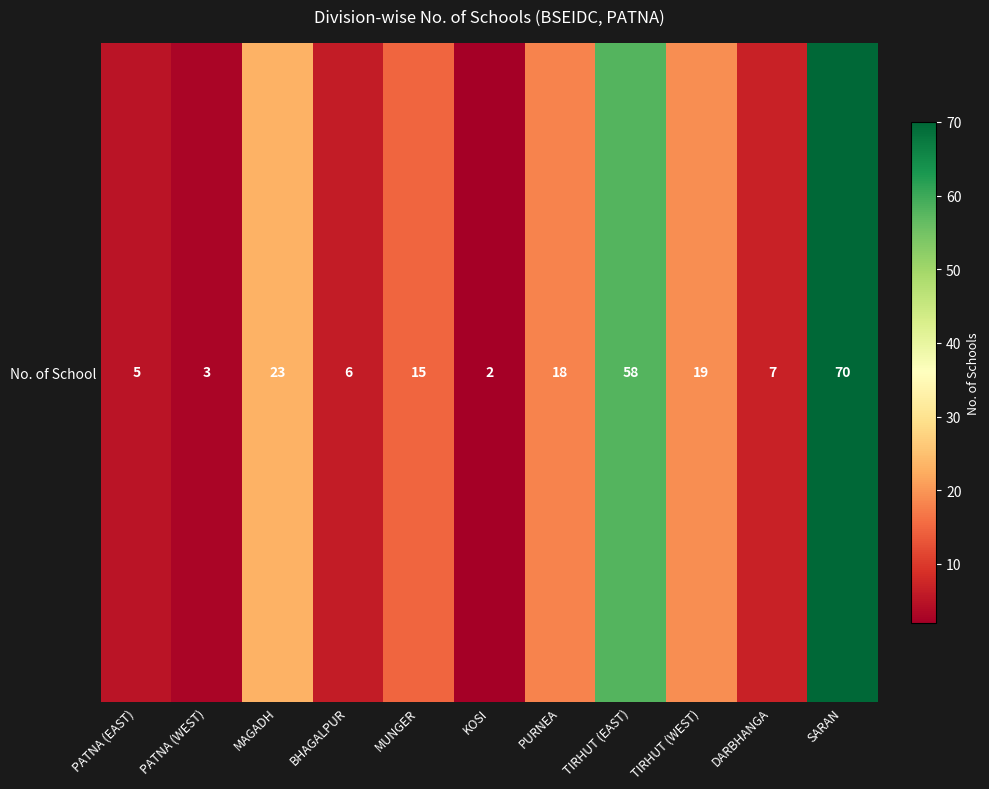

Where does the data first go above 15?

MAGADH